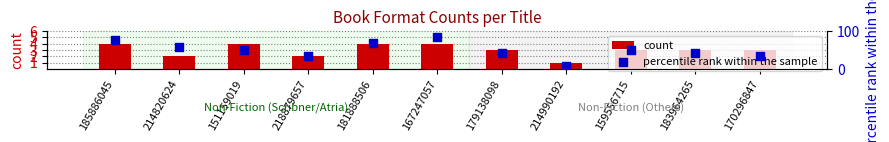

At which category is the sum across all series the highest?

167247057